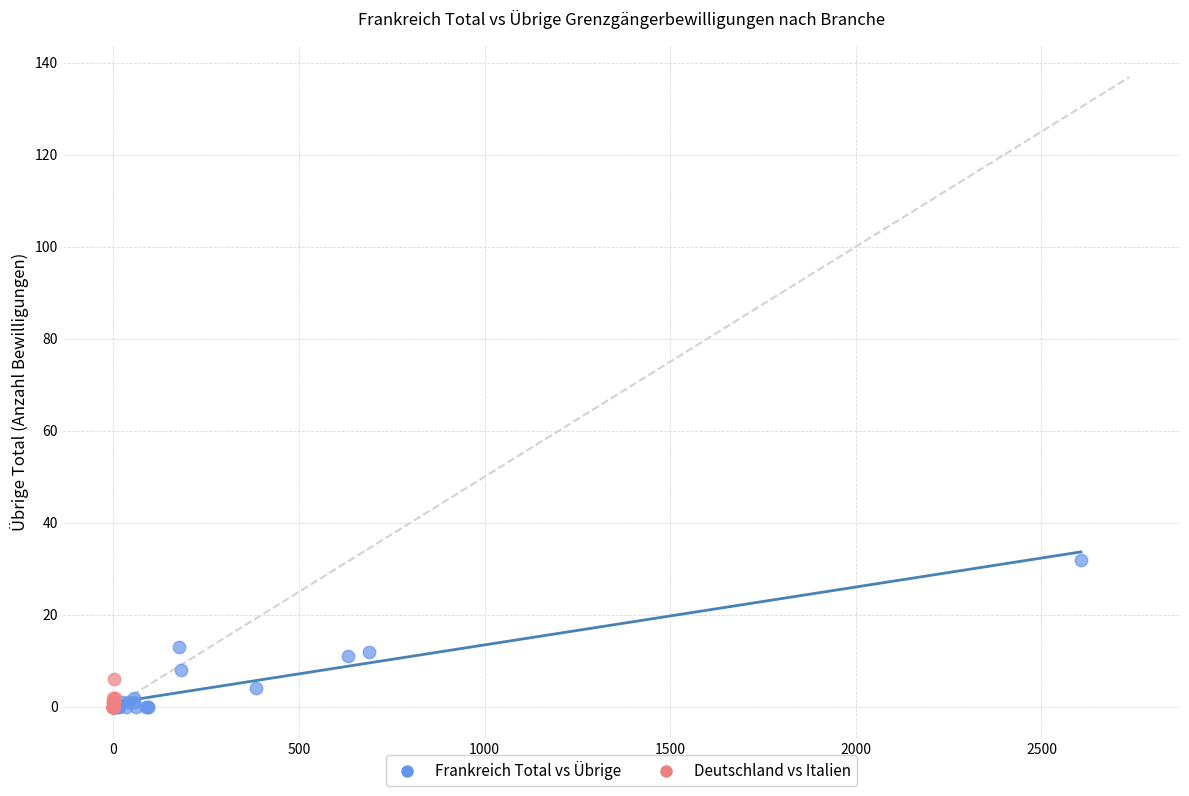

Which series has the largest Y range (max minus min)?

Frankreich Total vs Übrige